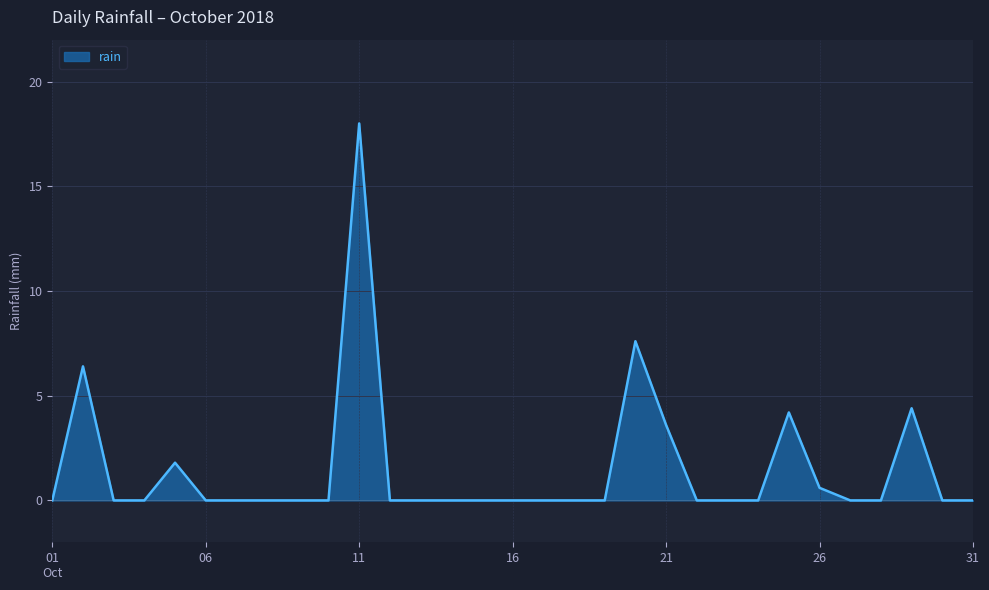

What is the sum of all values?

46.6